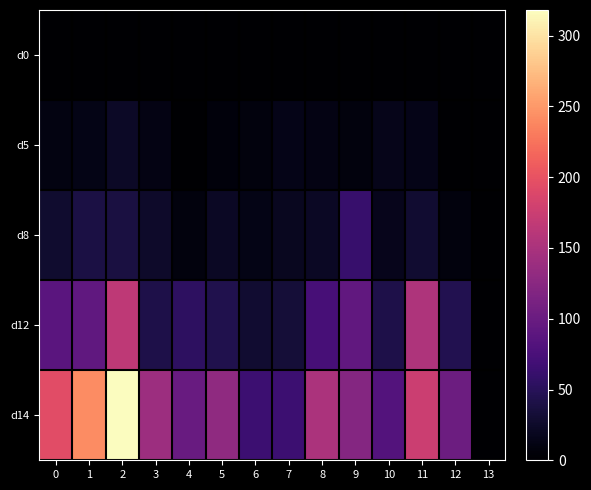

How many distinct data groups are displayed?

5